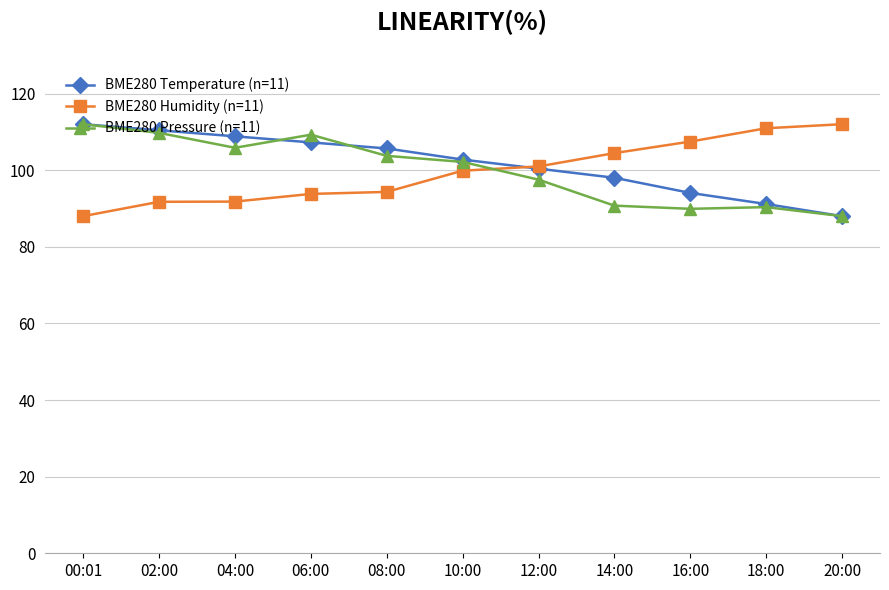

What is the difference between the highest and lowest values at 08:00?

11.3